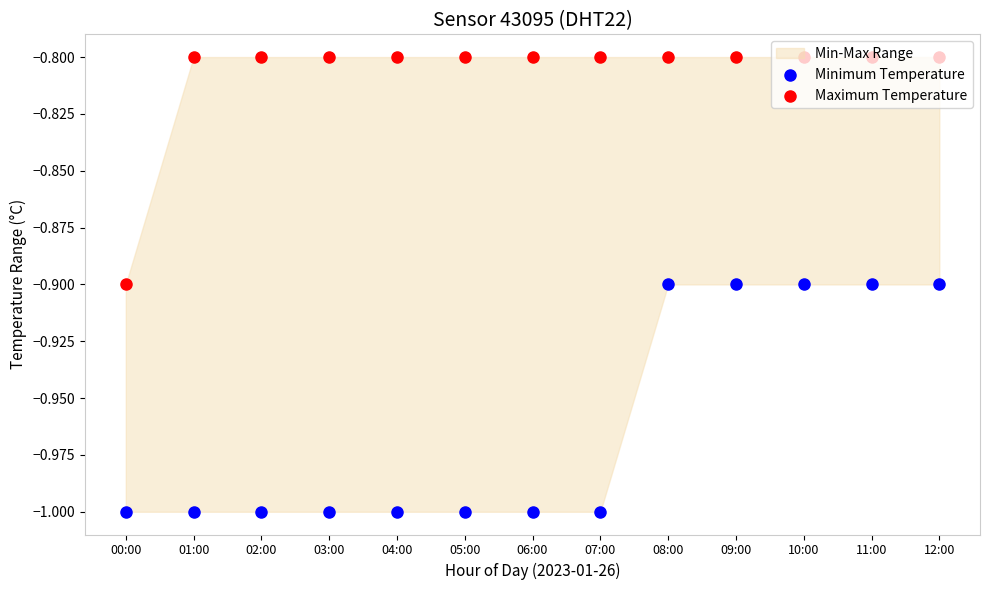

At which category is the sum across all series the highest?

08:00